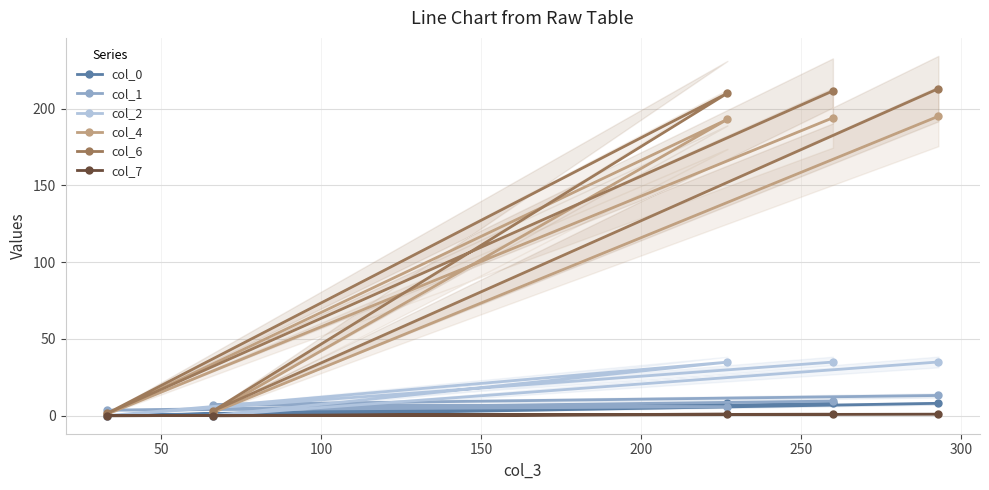

Which series has the largest total across all categories?

col_6